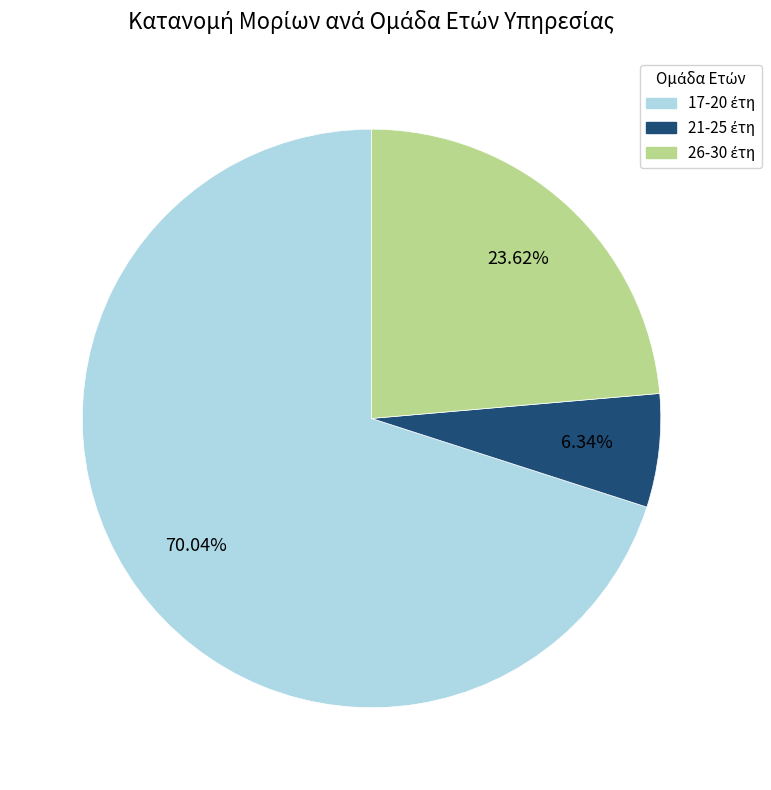

Is there a majority slice in this chart?

Yes